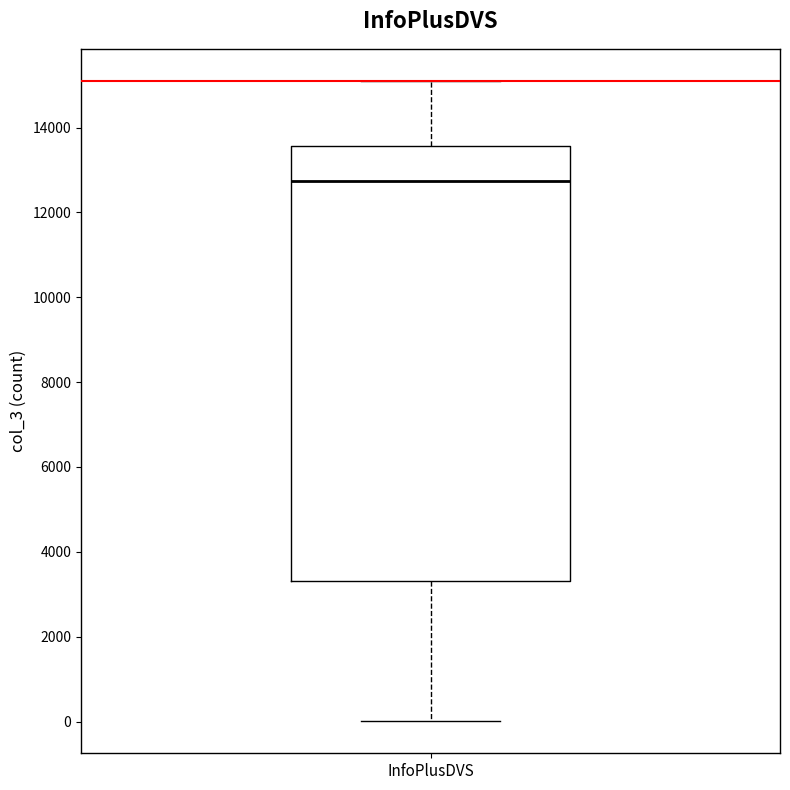

Transcribe this box plot: give where the median line is, the range the box spans, and where the two whiskers end, as read against the y-axis. The values are not printed on the chart, so give them approximately, as read against the axis.

median 12800, box 3400 to 13600, whiskers 0 to 15200